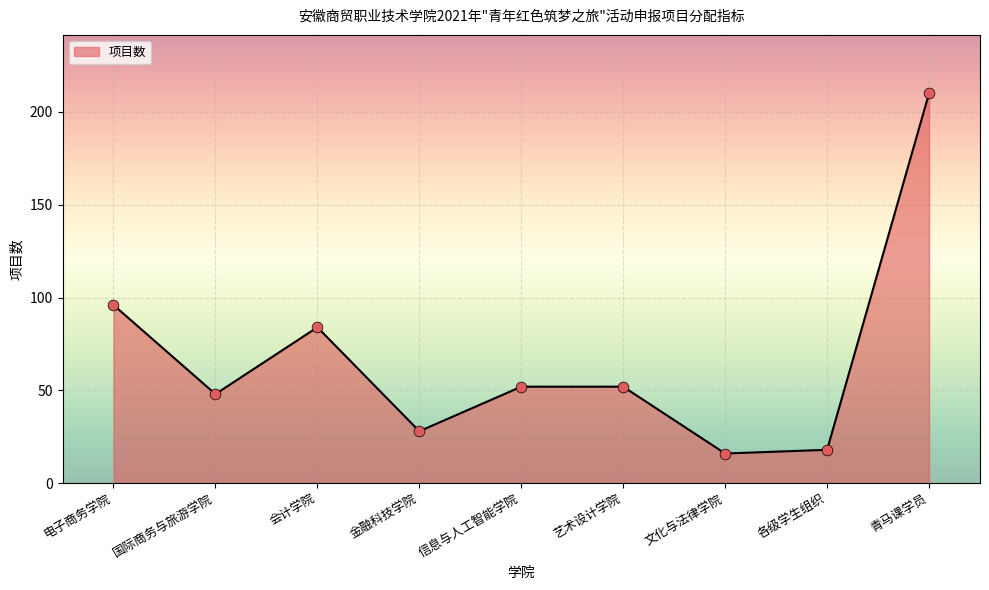

Which has a higher value, 会计学院 or 信息与人工智能学院?

会计学院